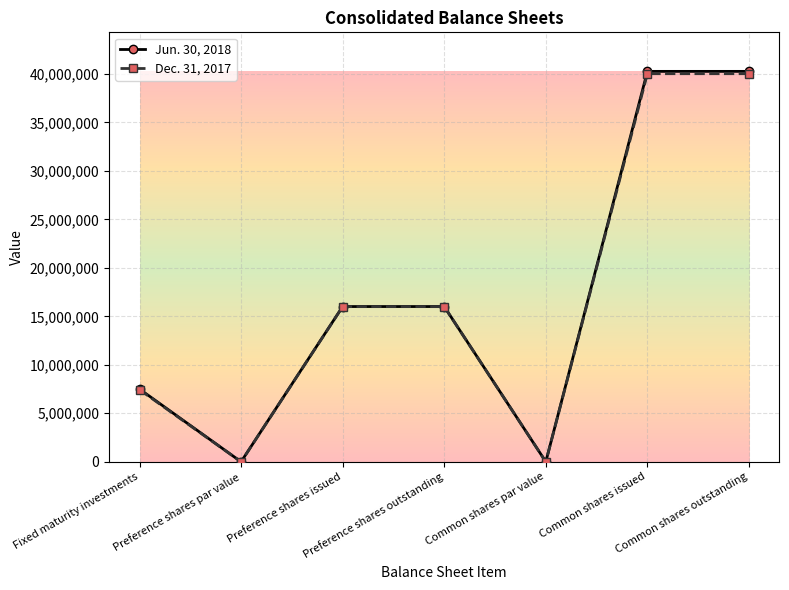

Count the Jun. 30, 2018 values in the range 1 to 40263226.

7